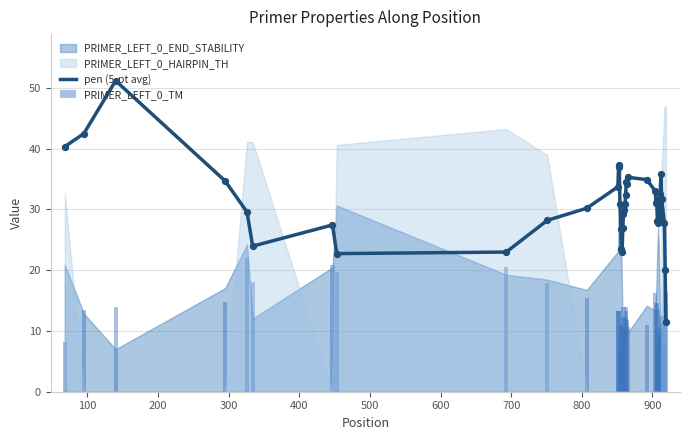

Is the value of PRIMER_LEFT_0_TM at 22 greater than the value of pen (5-pt avg) at 28?

No